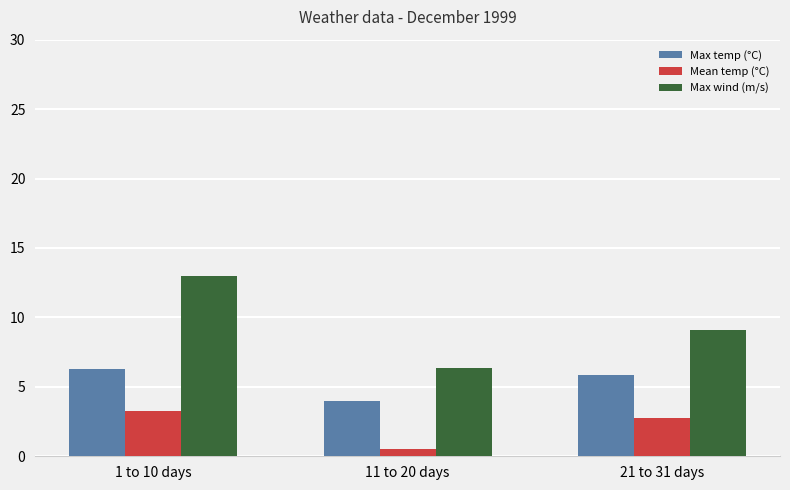

What is the total value across all series at 1 to 10 days?

22.6